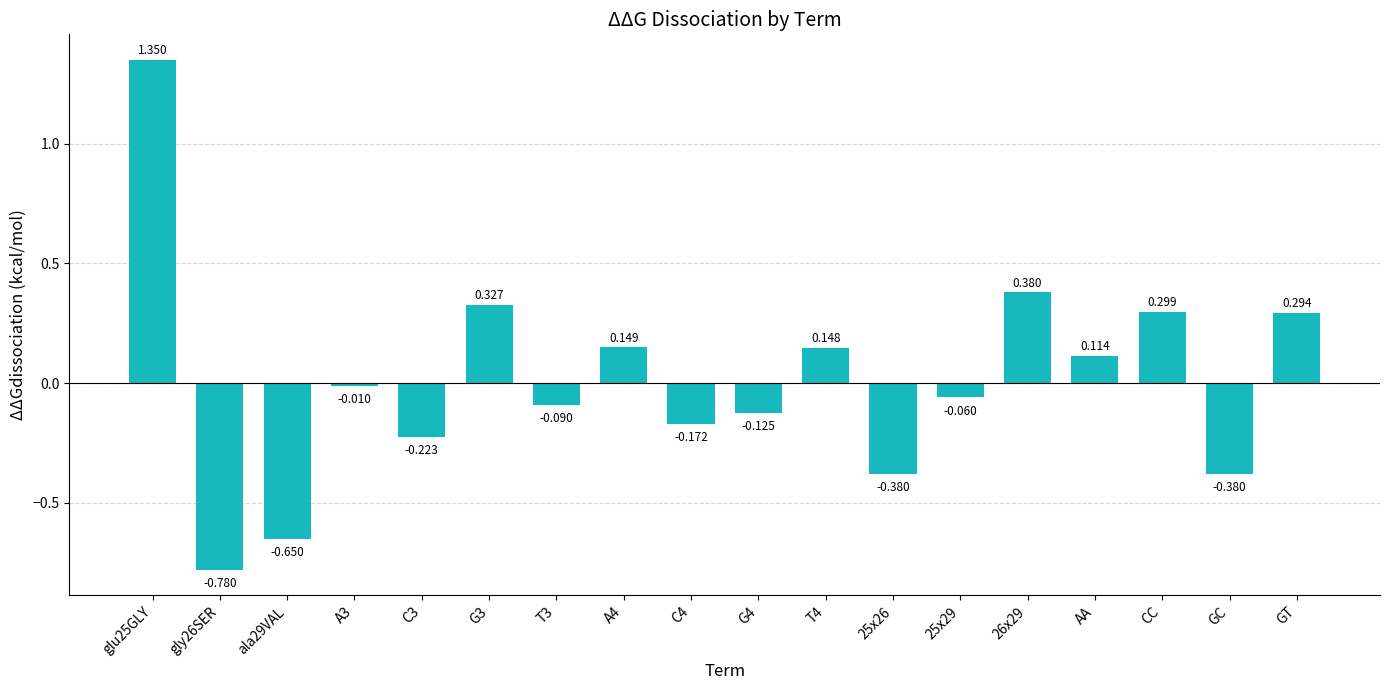

What is the label of the 16th bar from the left?

CC